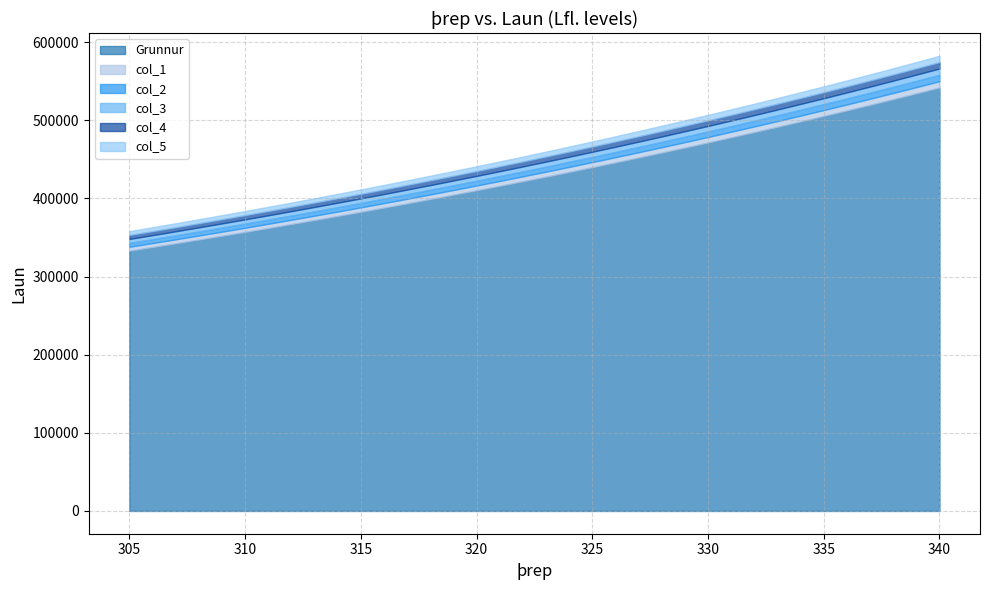

Which label corresponds to the smallest value in the chart?

305